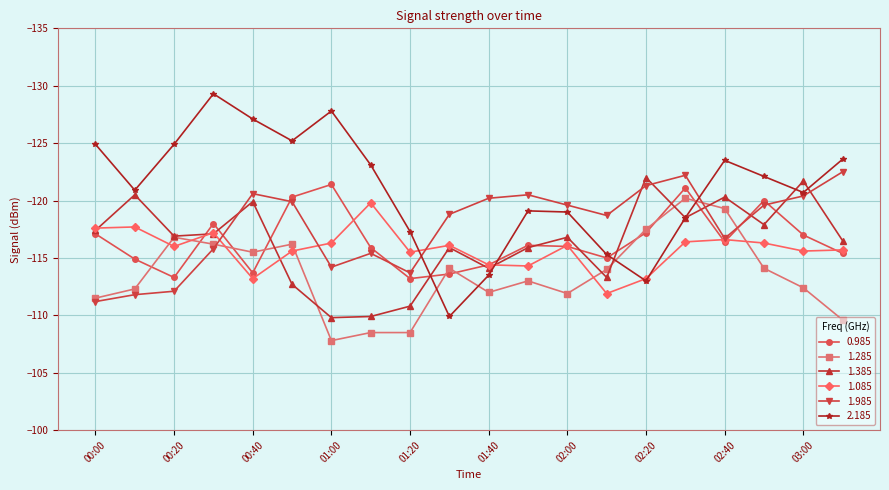

True or false: 1.085 and 1.985 intersect in this chart.

True